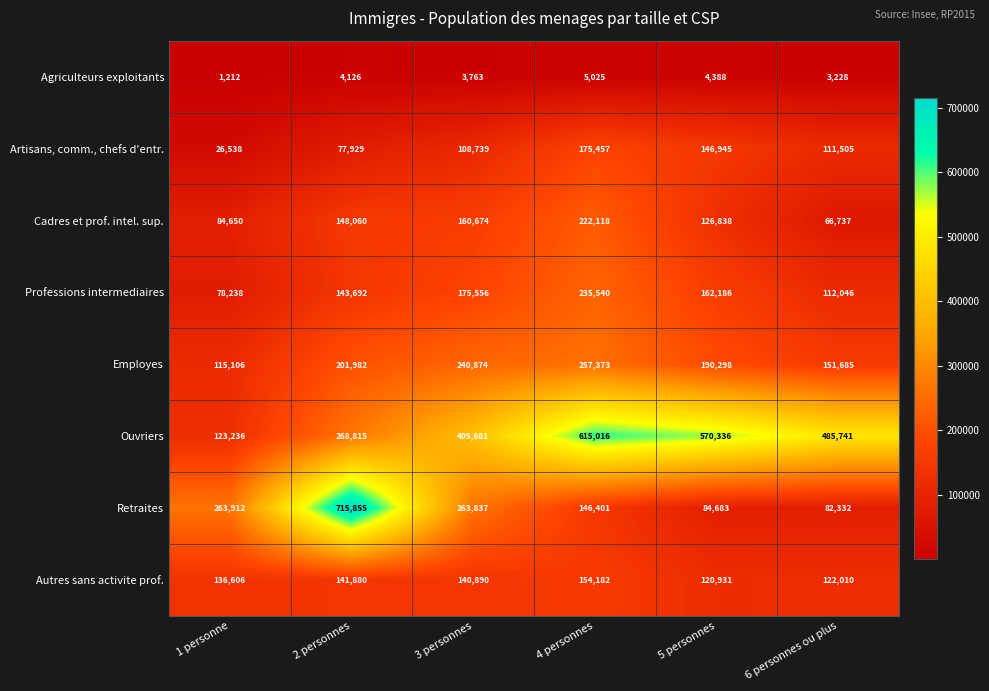

Which series has the largest total across all categories?

Ouvriers